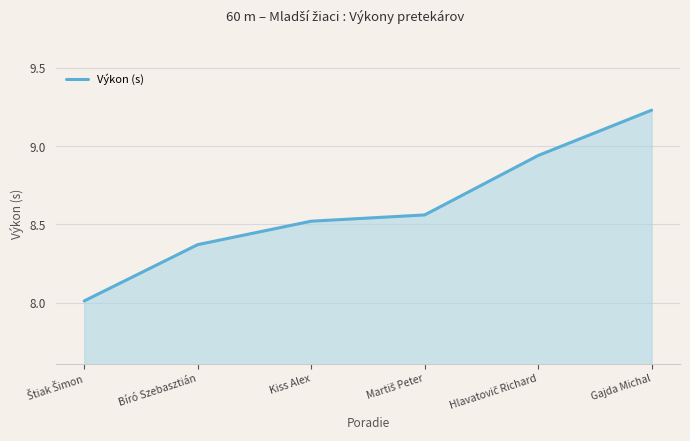

What is the minimum value shown in the chart?

8.0